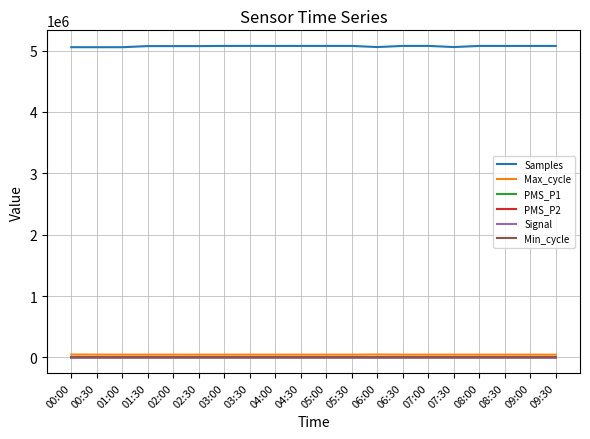

How many distinct data groups are displayed?

6